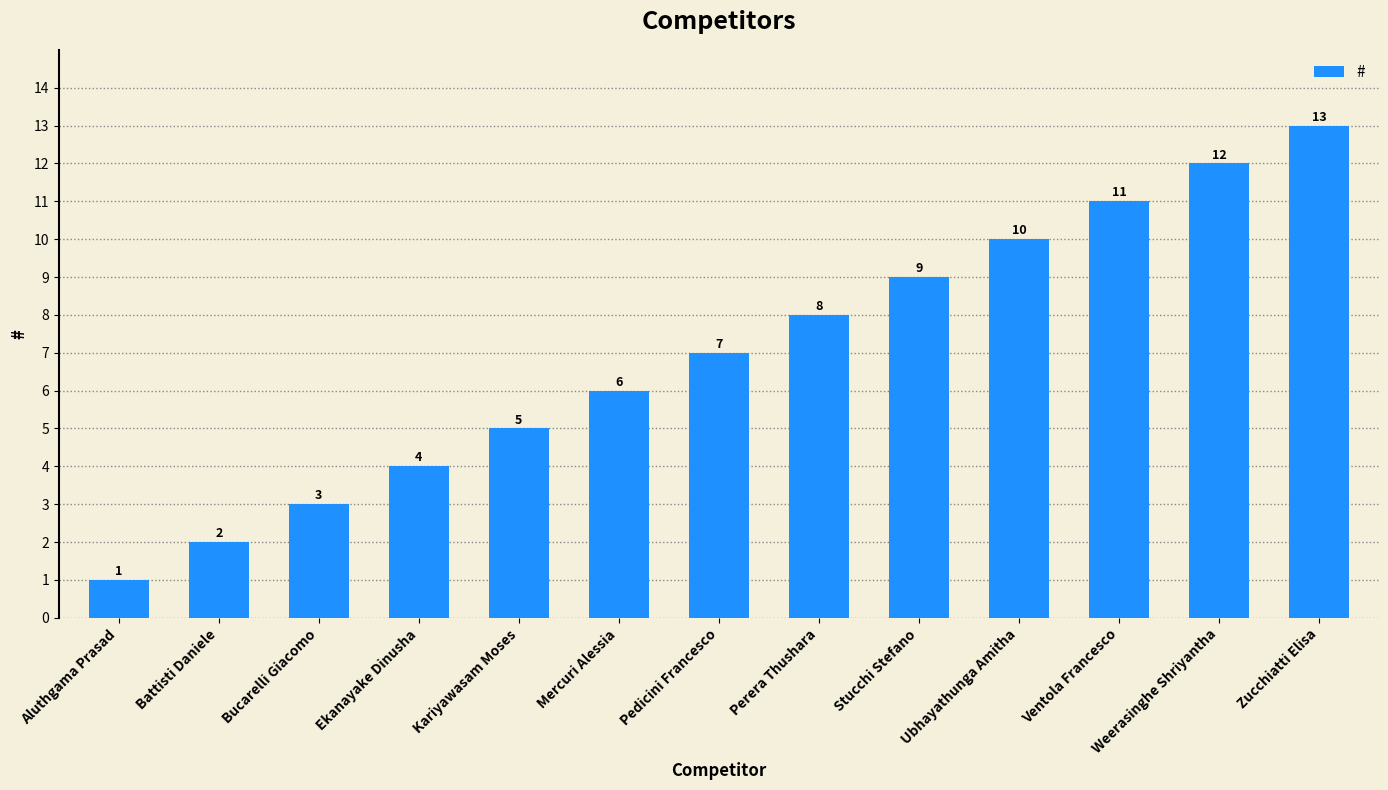

Is it true that the value at Ventola Francesco is 19?

False